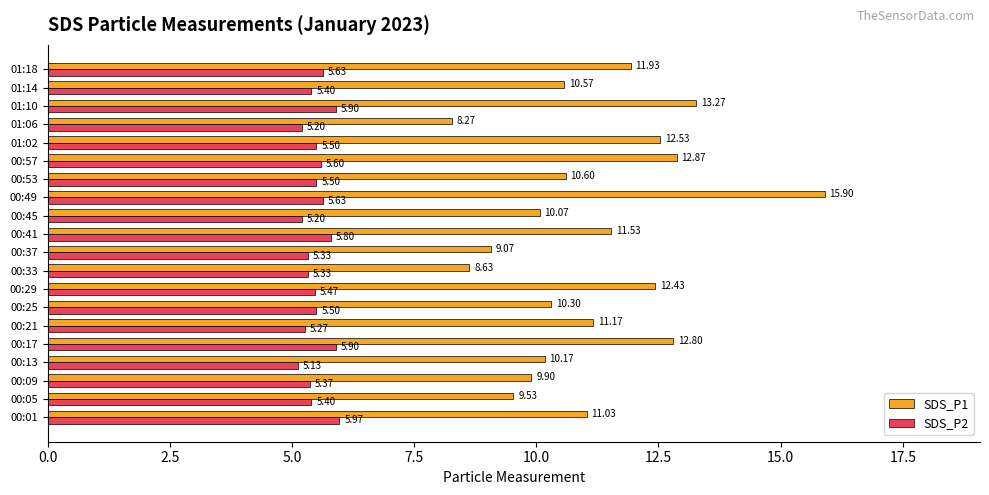

What is the difference between the second highest and minimum values in the SDS_P2 series?

0.8